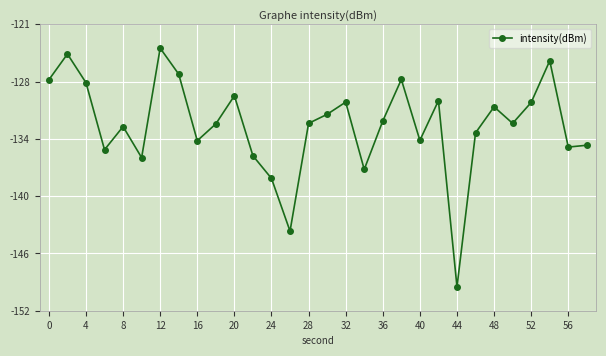

Does the chart have visible grid lines?

Yes